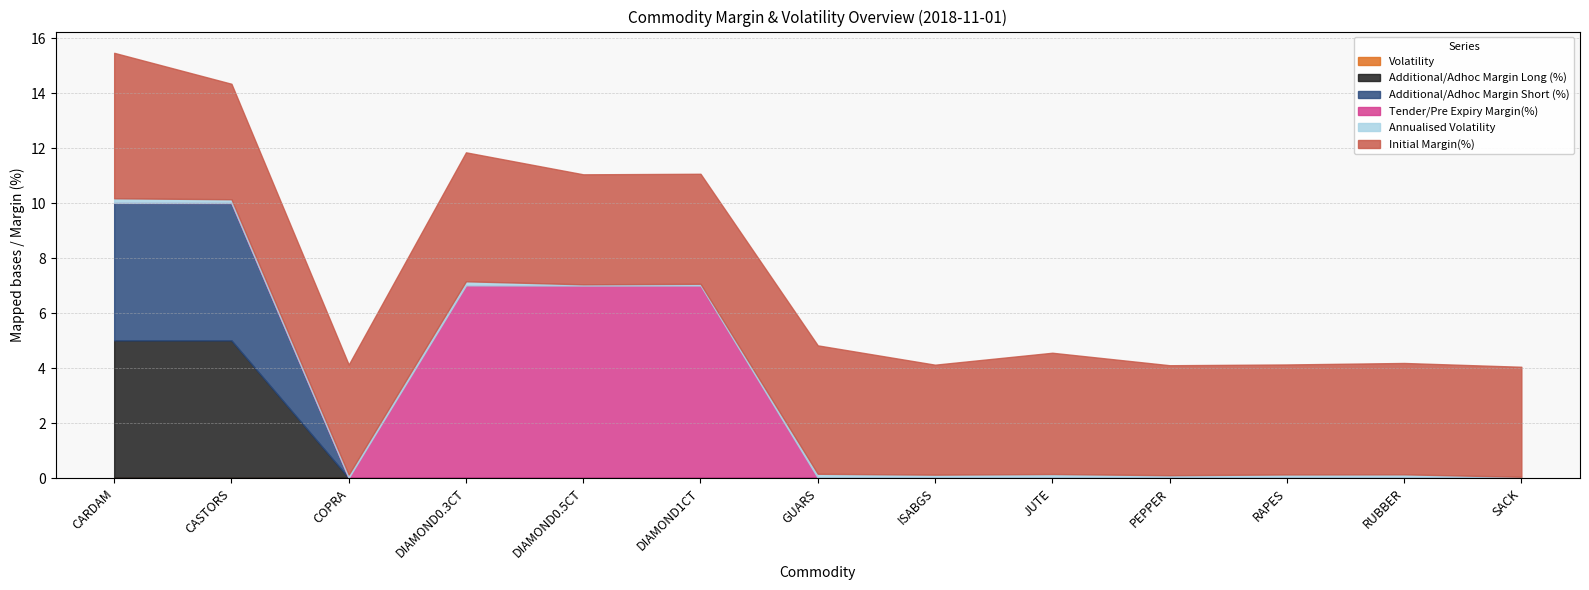

What is the sum of all Initial Margin(%) values?

55.3